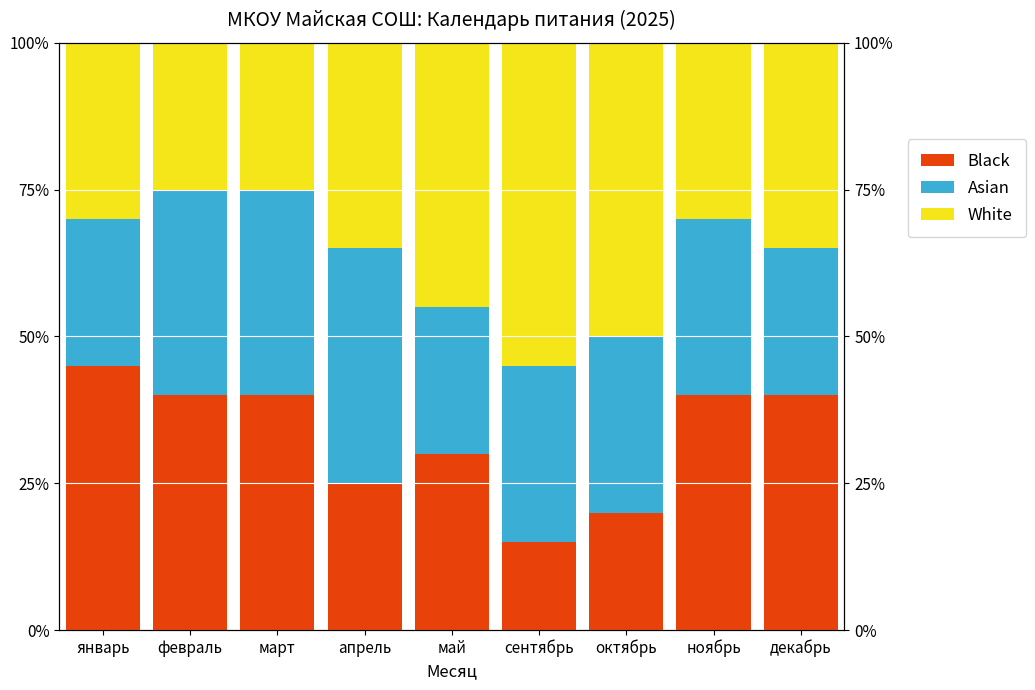

How many Black values are between 25 and 40?

6